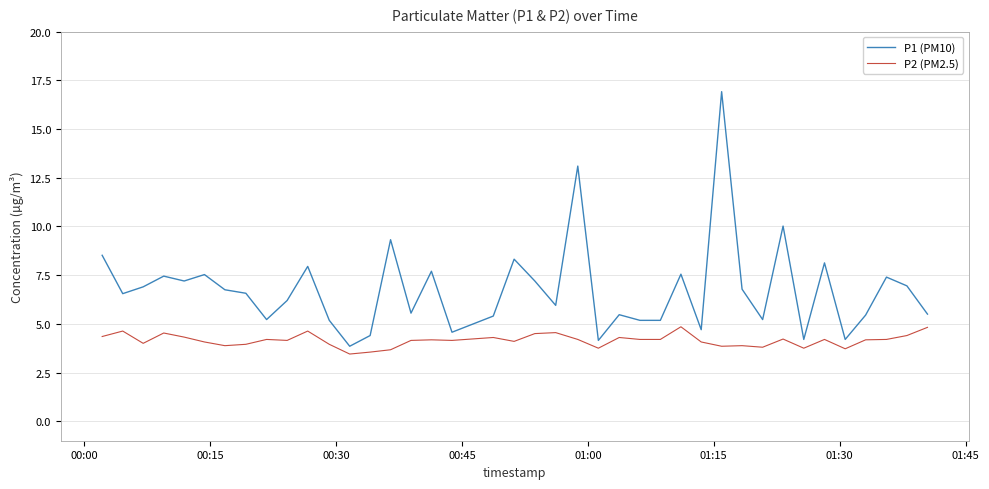

Which series has the largest range (max minus min)?

P1 (PM10)